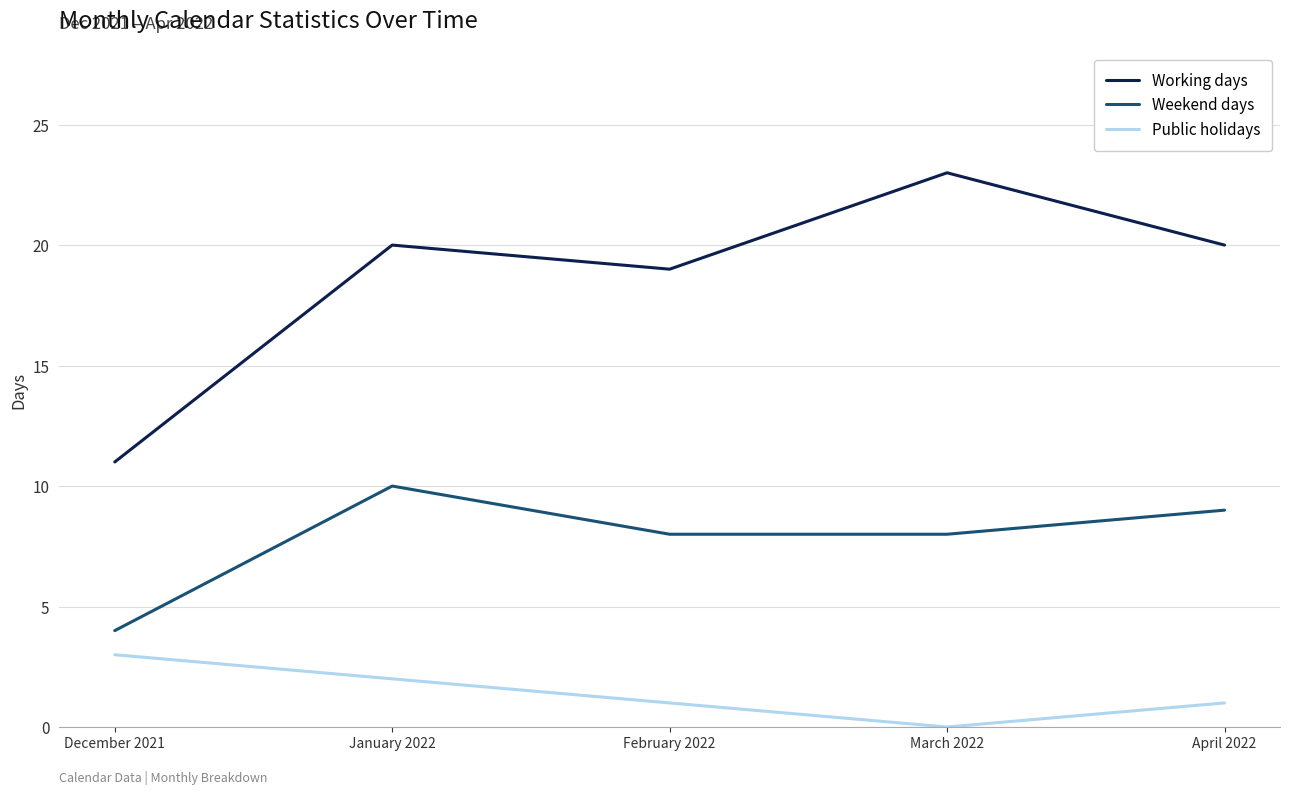

At which category does the chart reach its minimum across all series?

March 2022